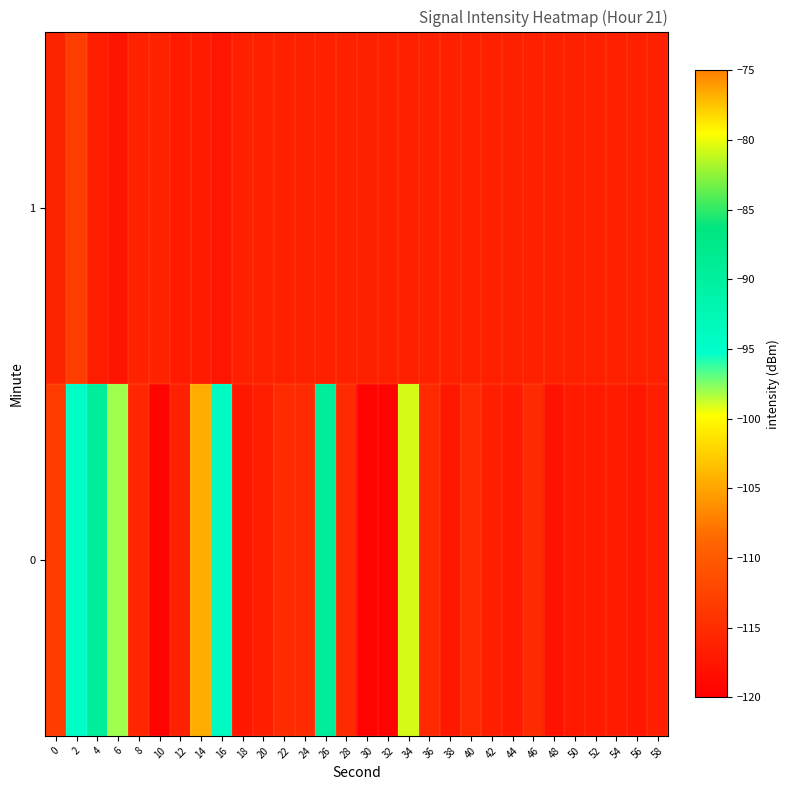

Between 28 and 6, which is larger?

6